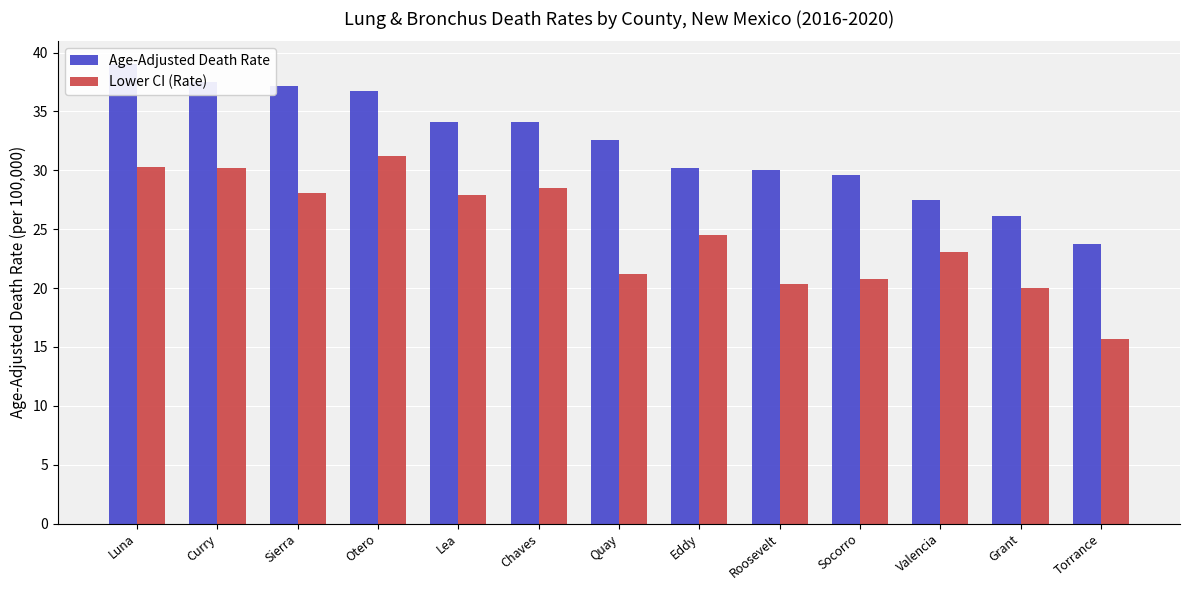

How many data points in Lower CI (Rate) are above 24?

7